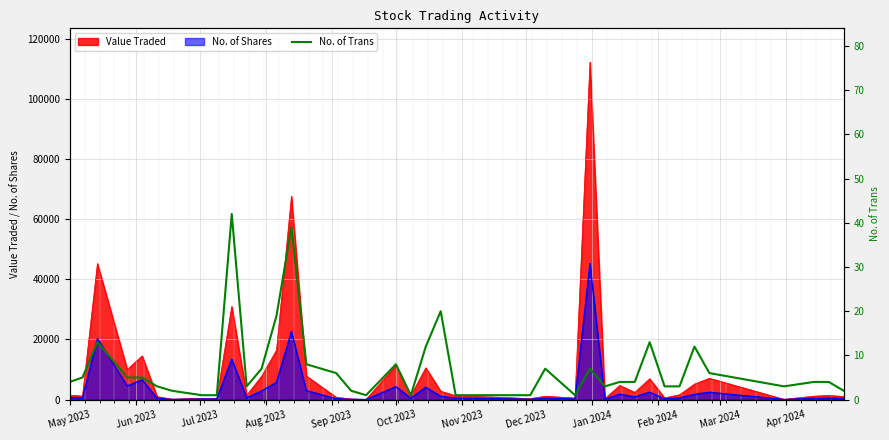

What is the value of the 19th point from the left?

8